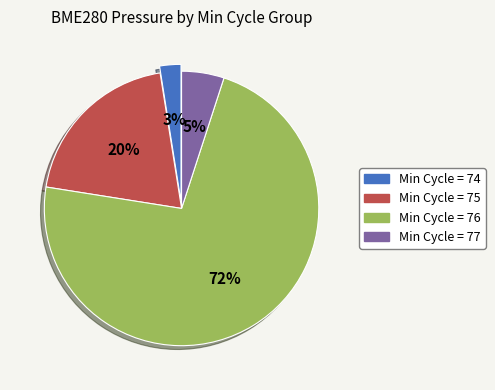

To the nearest percent, what is the average slice percentage?

25%